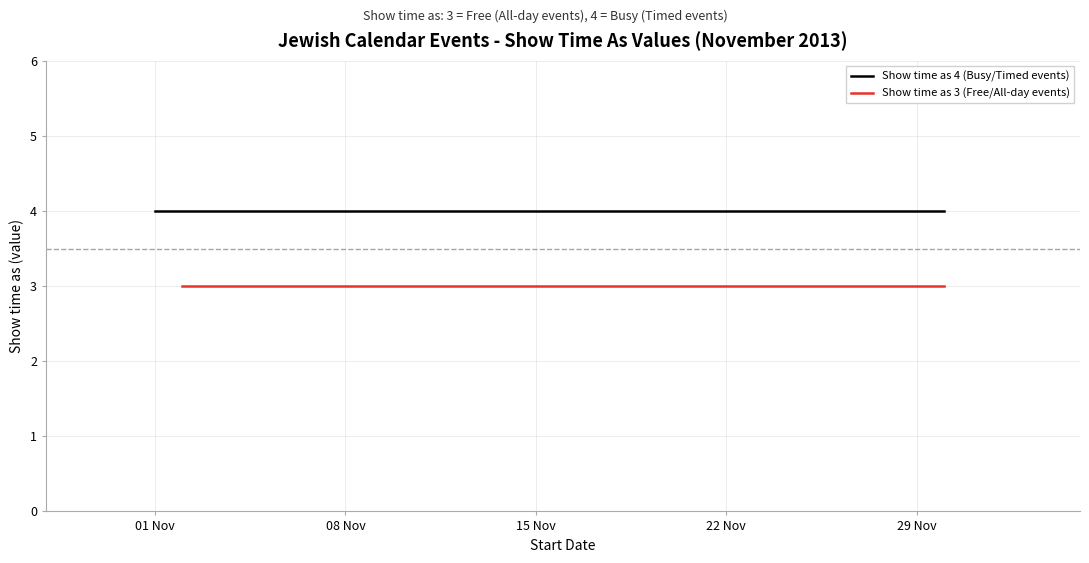

What is the label of the 2nd point from the right?

29/11/2013